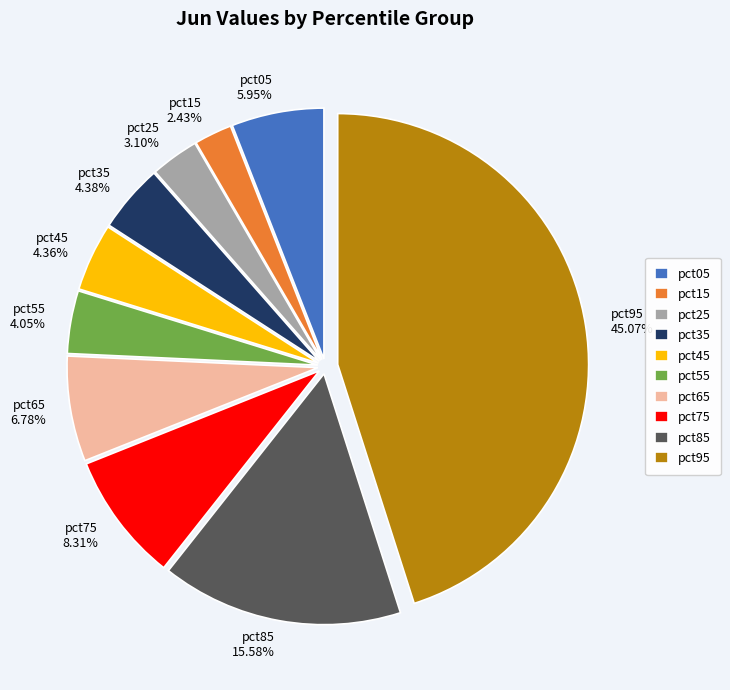

Does pct85 account for over 50% of the chart?

No